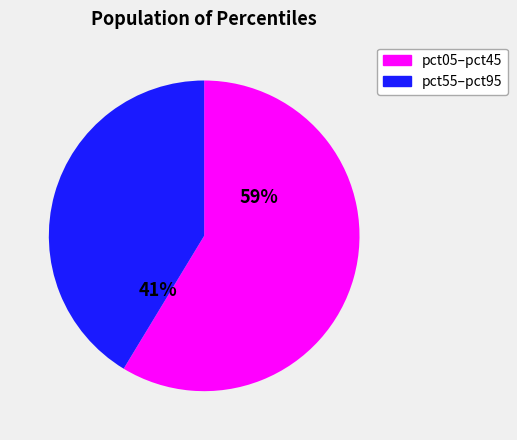

To the nearest percent, what is the average slice percentage?

50%